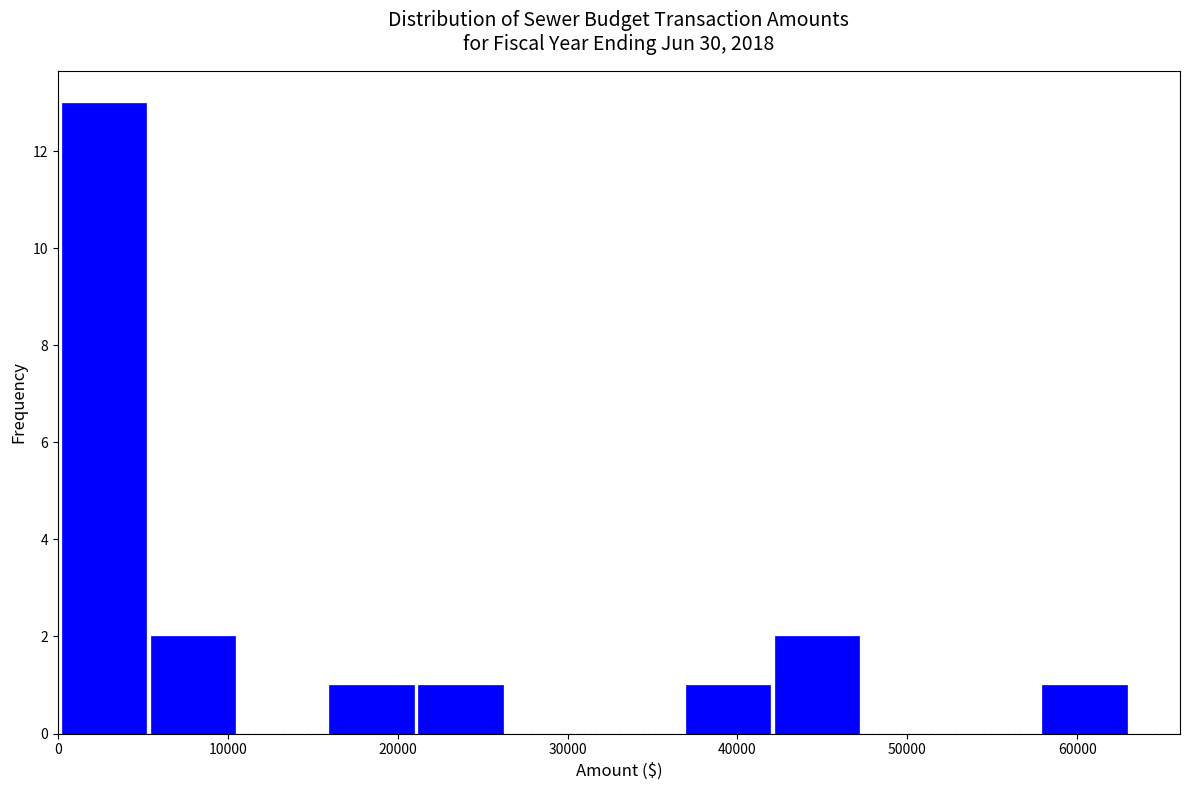

What is the height of the bar covering 21000 to 26000 on the x-axis? Neither the bar edges nor the heights are printed on the chart, so give them approximately, as read against the axes.

1